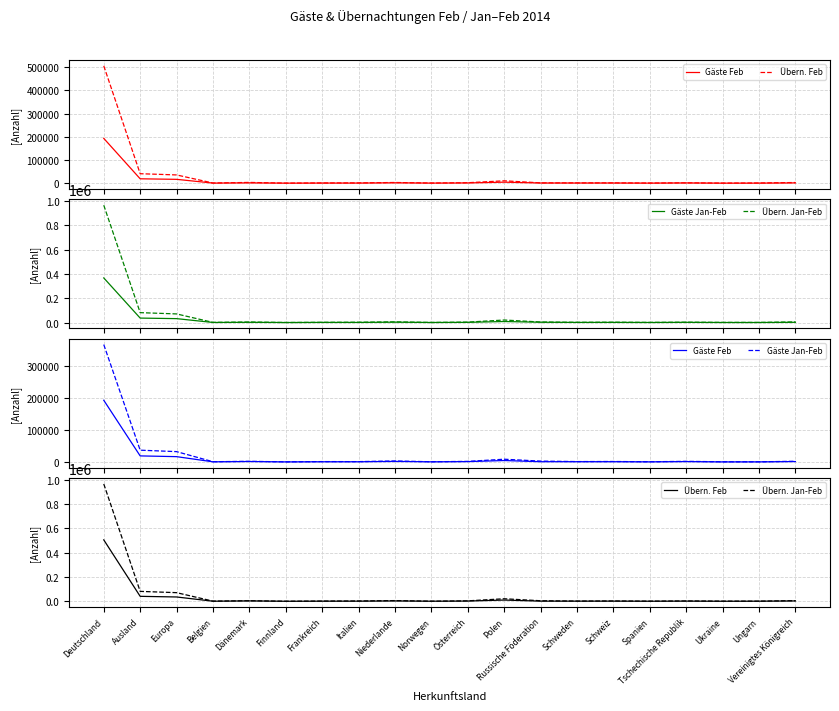

What is the total value across all series at Finnland?

914